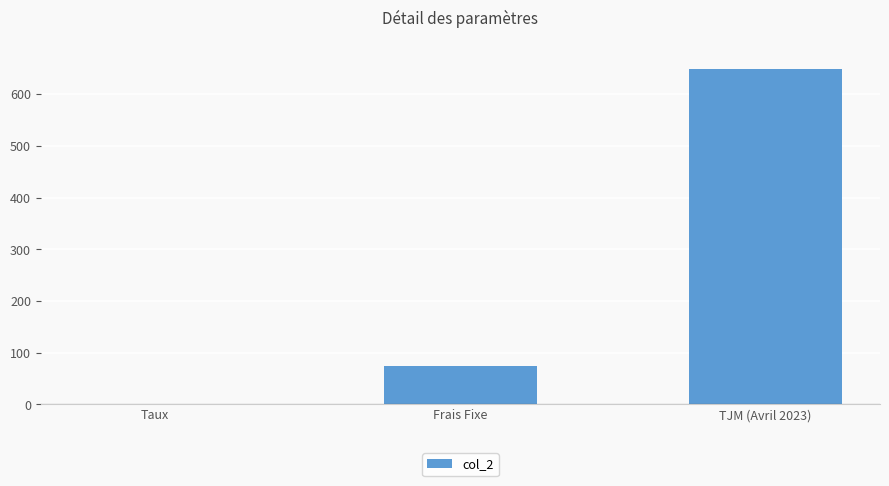

Which label corresponds to the largest value in the chart?

TJM (Avril 2023)